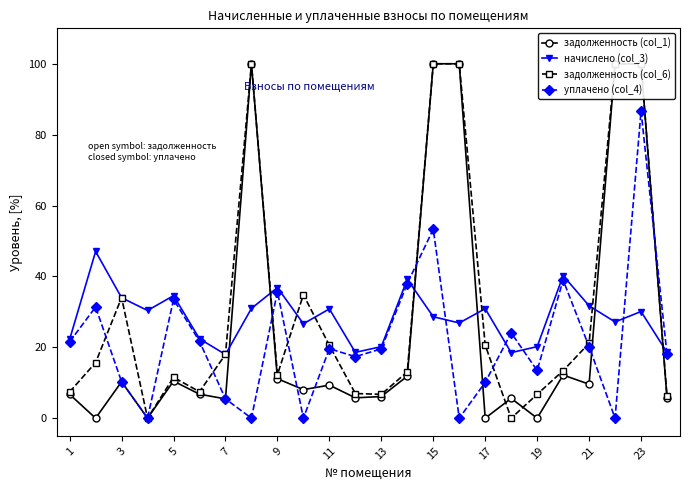

What is the highest value of the уплачено (col_4) series?

86.7